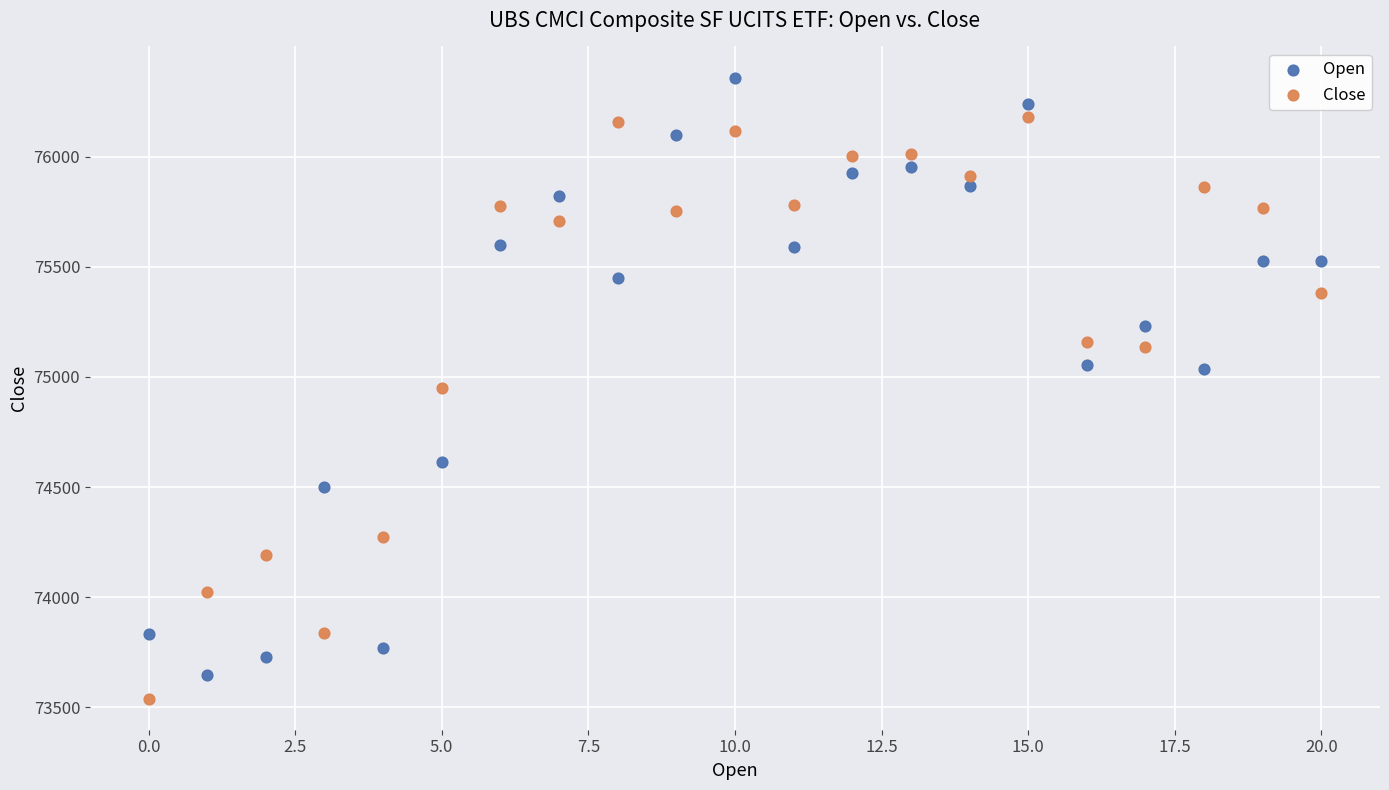

Which series reaches the maximum Y coordinate?

Open